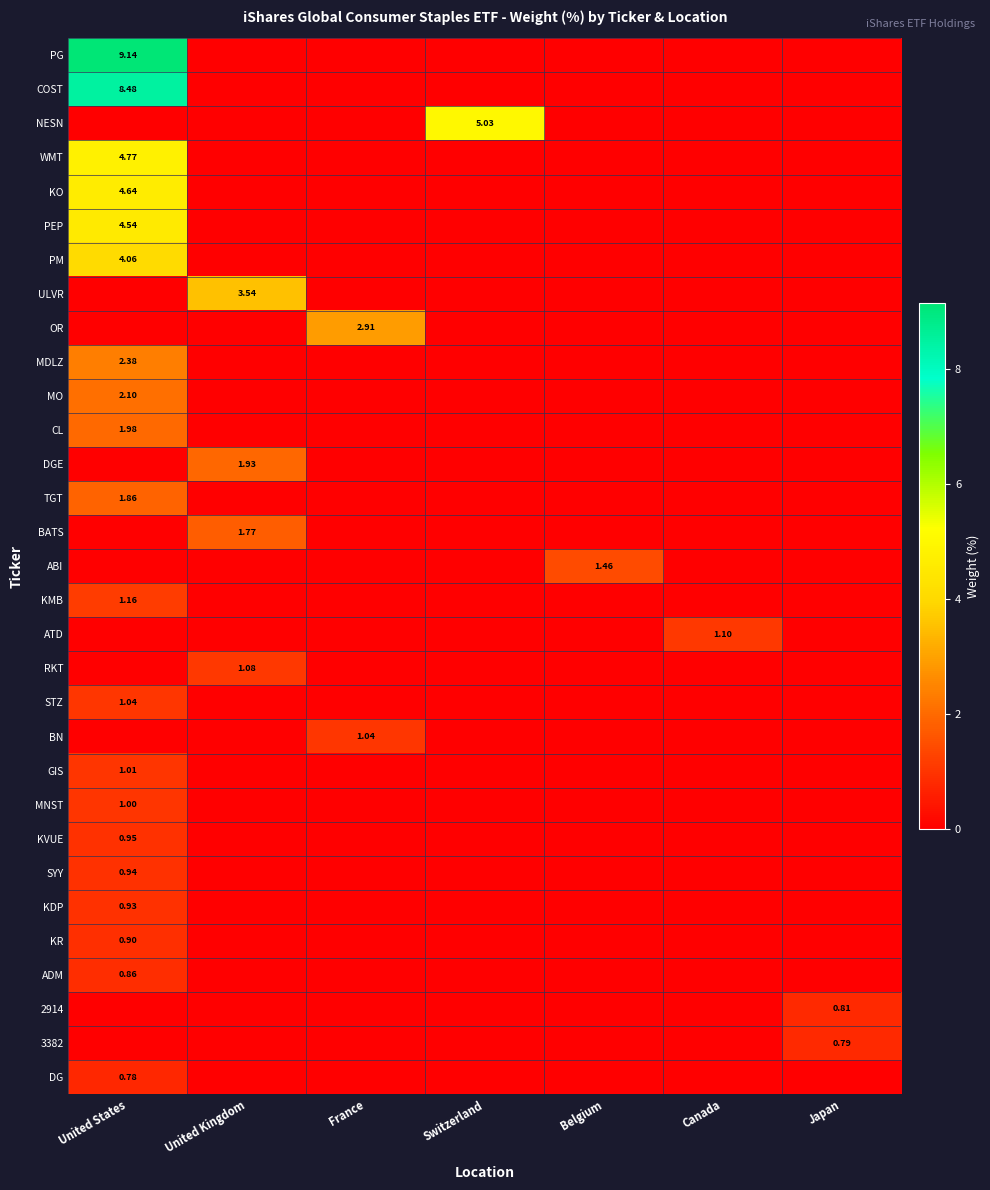

Rank the categories by KDP value from lowest to highest.

United Kingdom, France, Switzerland, Belgium, Canada, Japan, United States